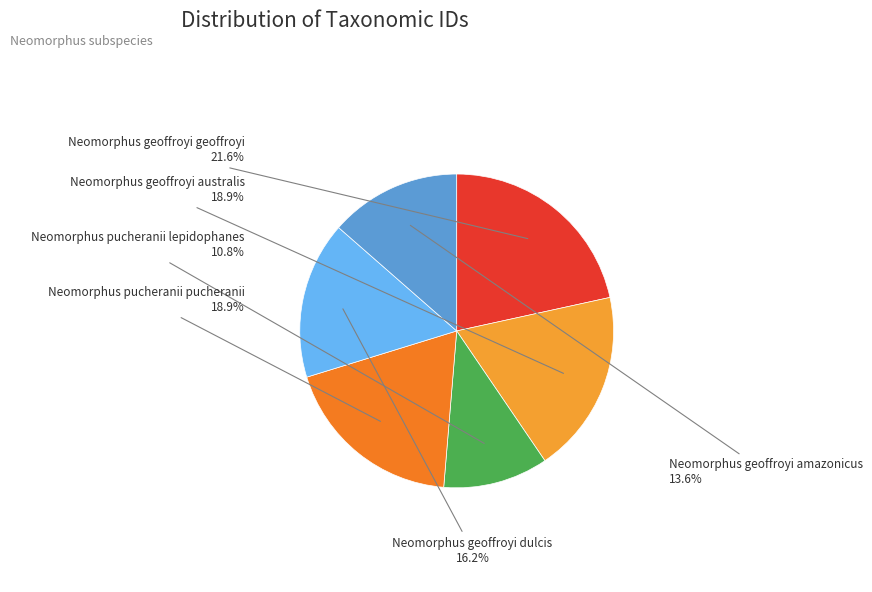

Does Neomorphus pucheranii lepidophanes represent more than half of the total?

No